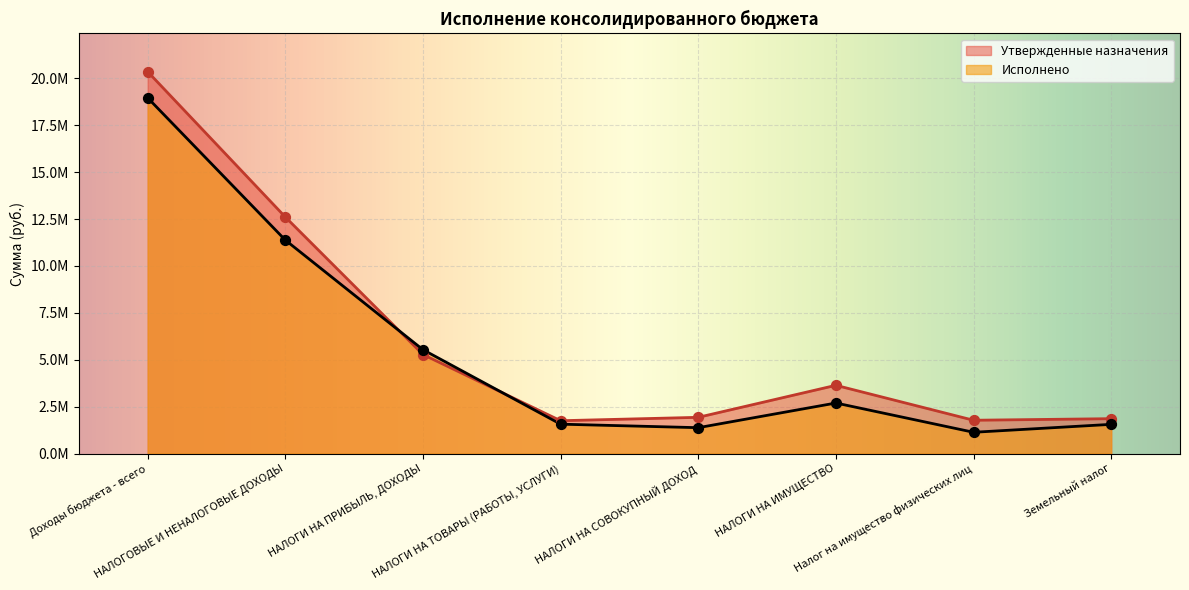

At which category is the sum across all series the highest?

Доходы бюджета - всего